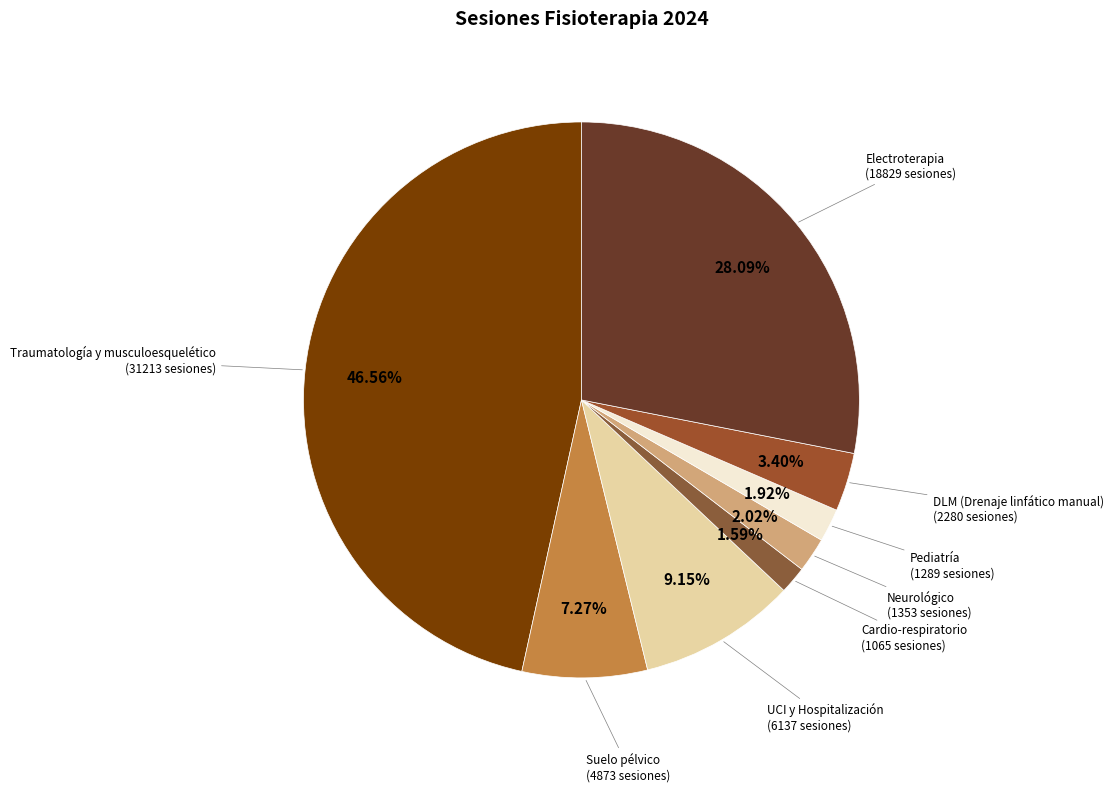

Approximately how many times larger is the value at UCI y Hospitalización compared to Neurológico?

4.5